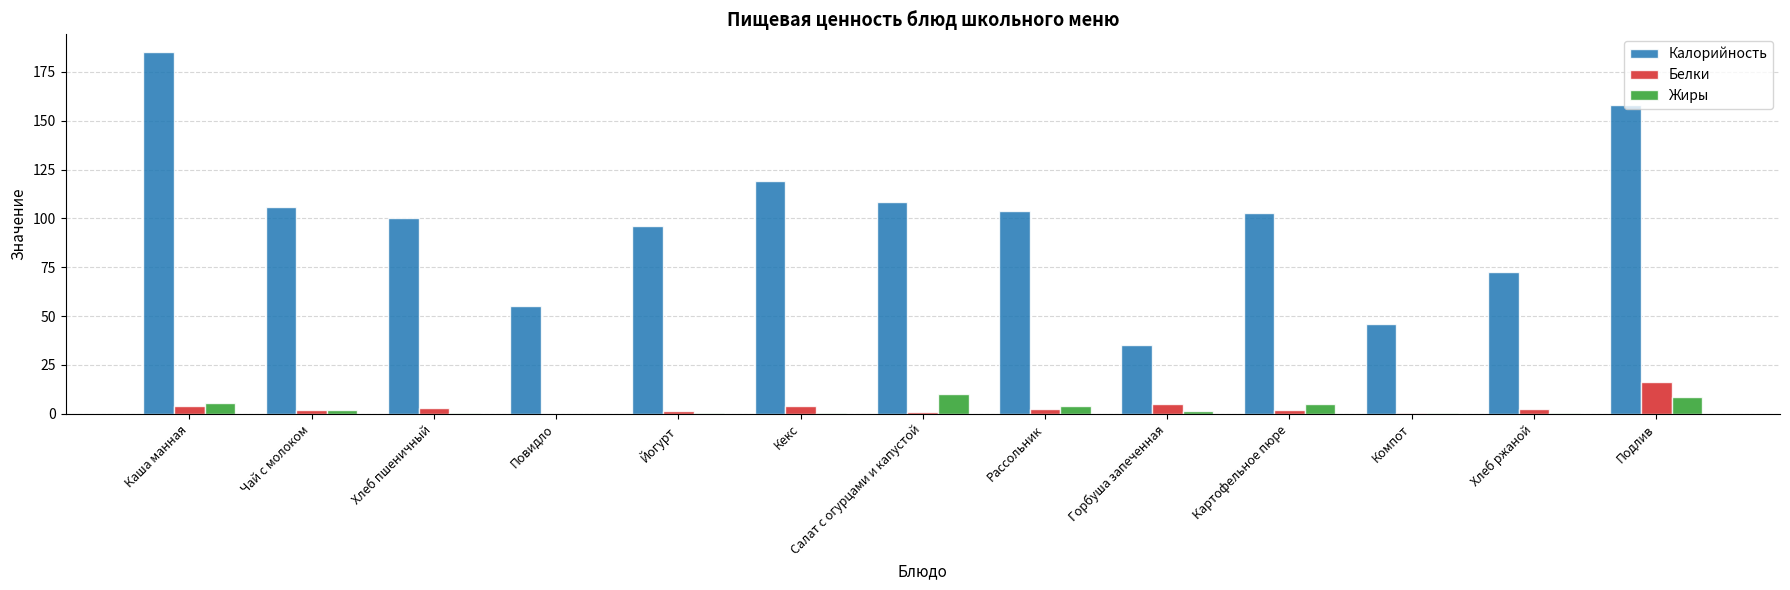

What is the sum of all Жиры values?

38.5